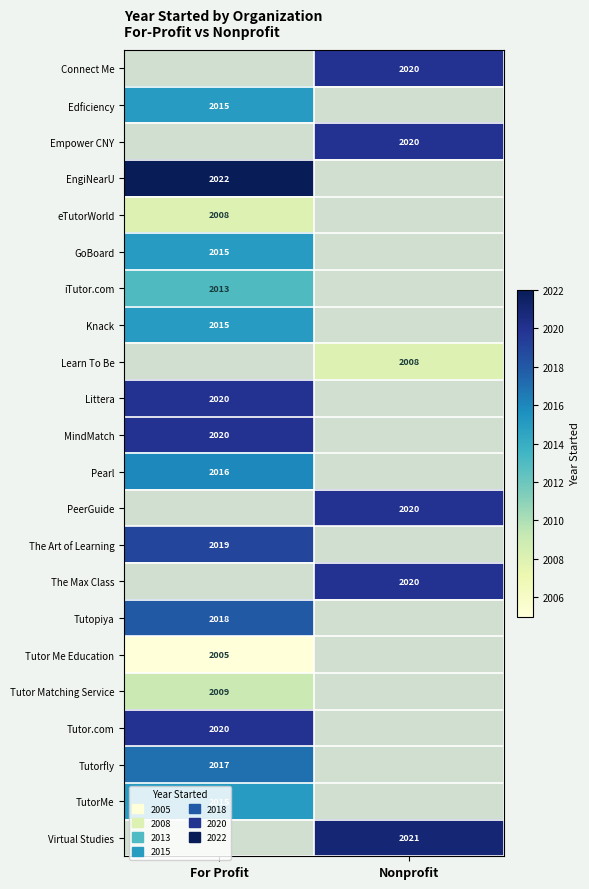

True or false: MindMatch has a value of 3035 at For Profit.

False